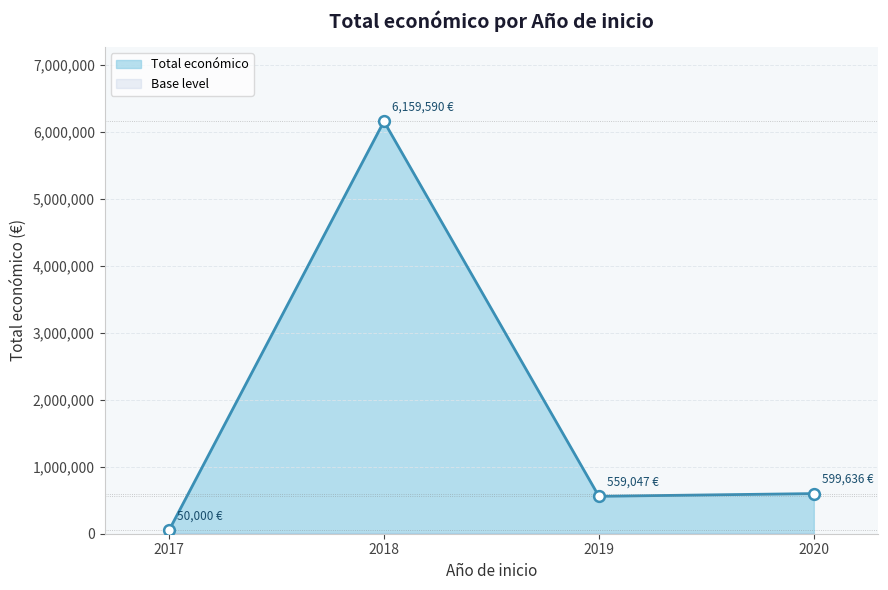

At which category does Total económico reach its first local valley?

2019